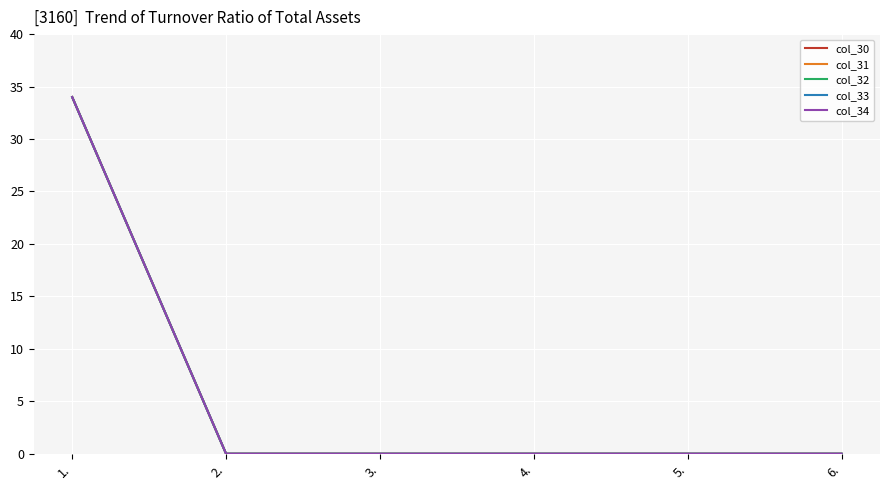

List the labels in order of col_33 value, smallest first.

2., 3., 4., 5., 6., 1.